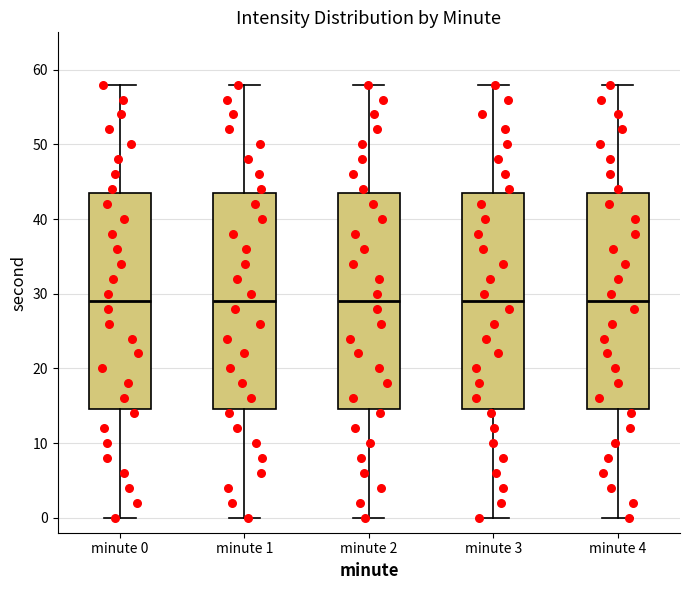

Reading left to right, transcribe this box plot: for each box, give where its median line is, the range the box spans, and where its two whiskers end, as read against the y-axis. The values are not printed on the chart, so give them approximately, as read against the axis.

minute 0: median 29, box 15 to 44, whiskers 0 to 58
minute 1: median 29, box 15 to 44, whiskers 0 to 58
minute 2: median 29, box 15 to 44, whiskers 0 to 58
minute 3: median 29, box 15 to 44, whiskers 0 to 58
minute 4: median 29, box 15 to 44, whiskers 0 to 58